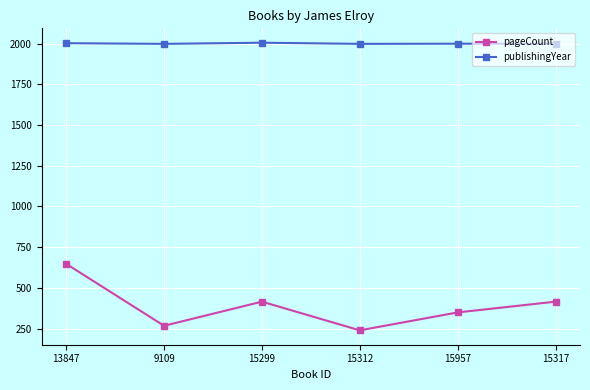

At 15957, list the series in order from largest to smallest.

publishingYear, pageCount